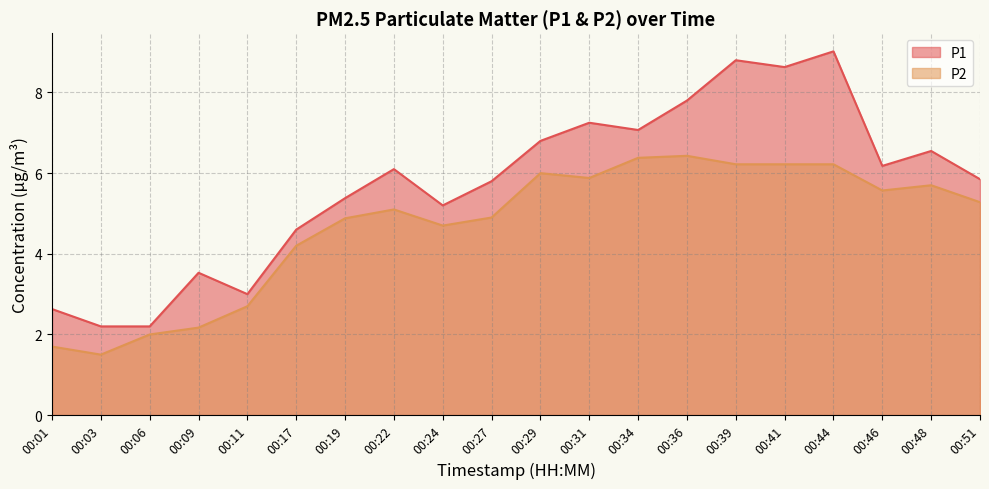

Where does the P1 series first go above 6?

00:22